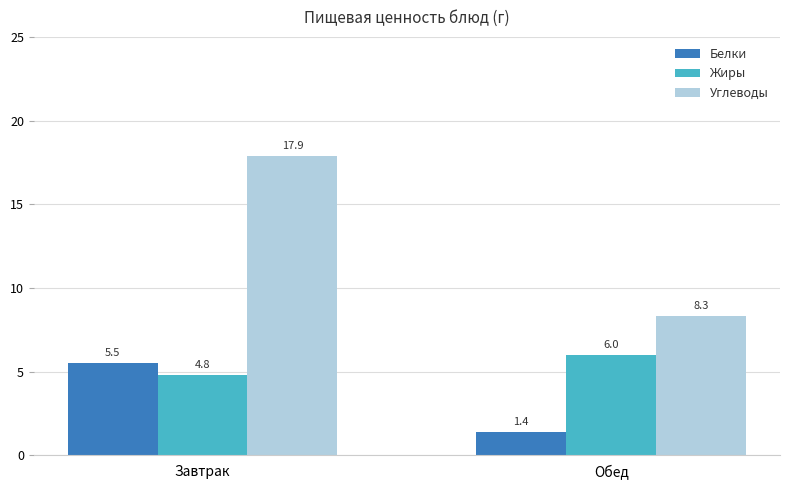

What is the total value across all series at Завтрак?

28.2